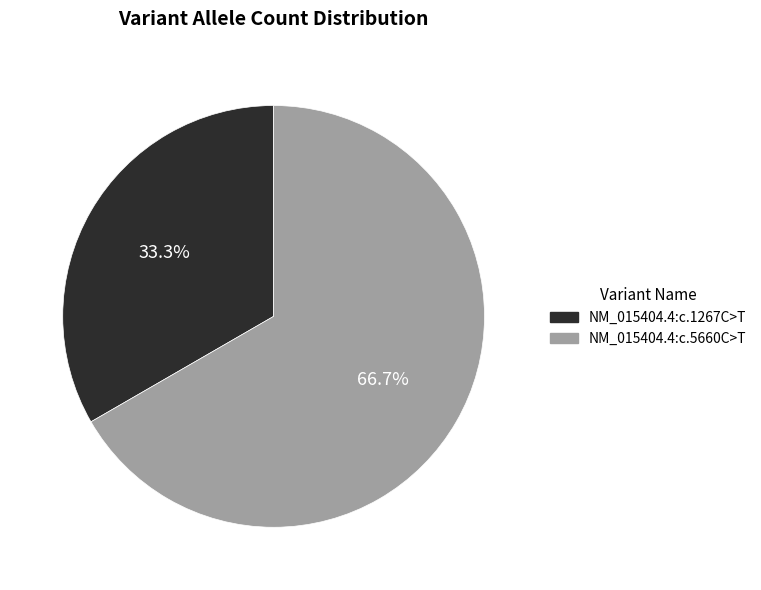

To the nearest percent, what is the combined percentage of NM_015404.4:c.1267C>T and NM_015404.4:c.5660C>T?

100%